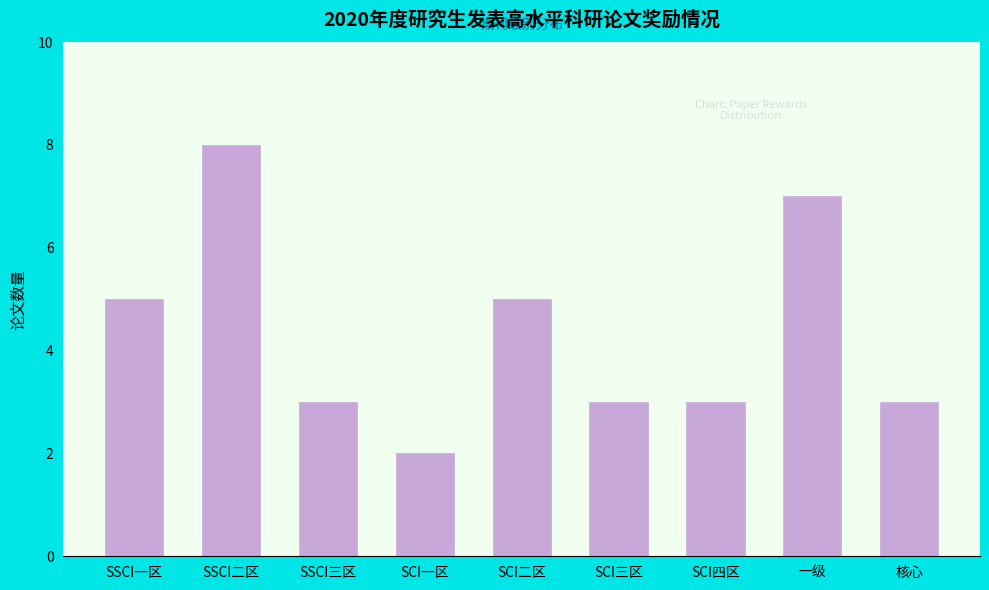

Reading right to left, extract all data points from this chart.

核心=3	一级=7	SCI四区=3	SCI三区=3	SCI二区=5	SCI一区=2	SSCI三区=3	SSCI二区=8	SSCI一区=5